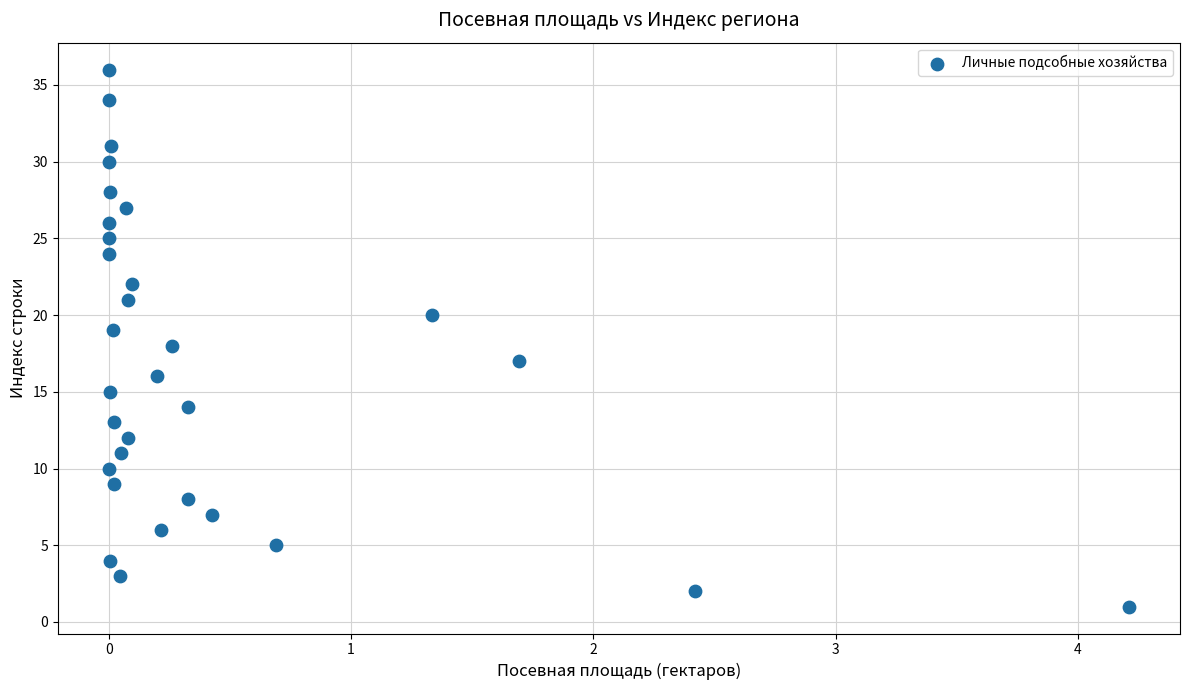

What is the range of Y values (max minus min)?

35